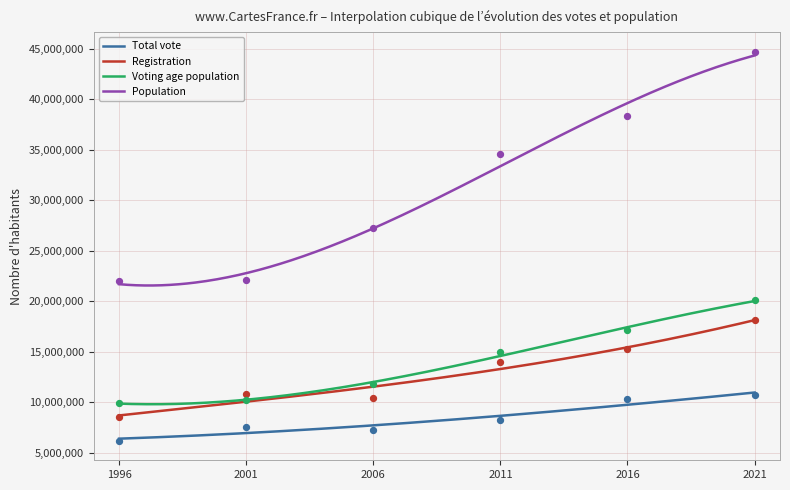

Which series has the largest total across all categories?

Population